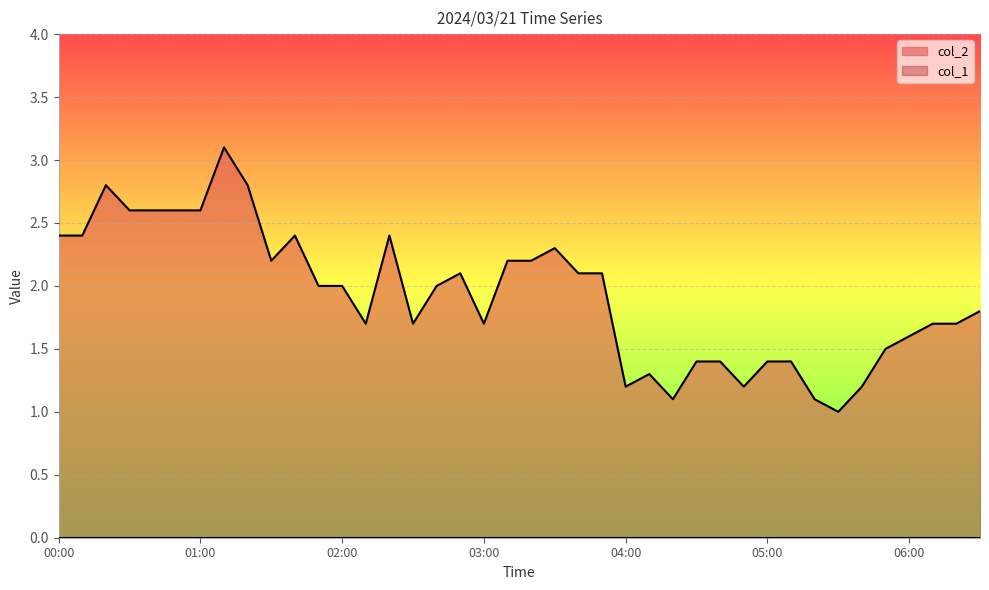

How many data points are above 2?

18